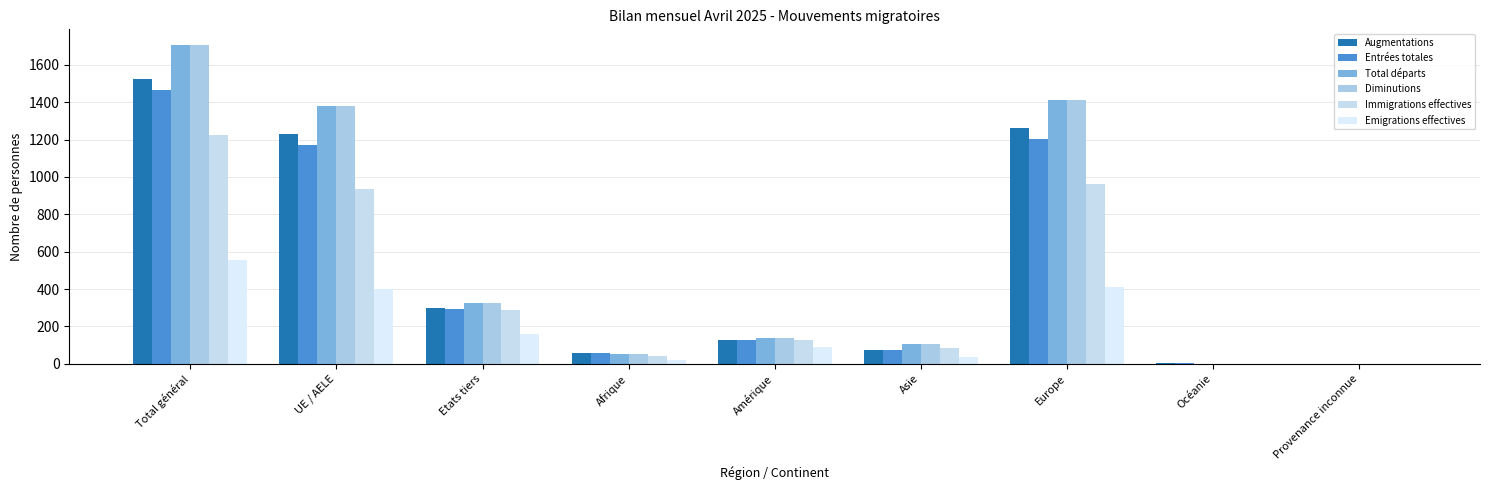

List the labels in order of Immigrations effectives value, largest first.

Total général, Europe, UE / AELE, Etats tiers, Amérique, Asie, Afrique, Océanie, Provenance inconnue